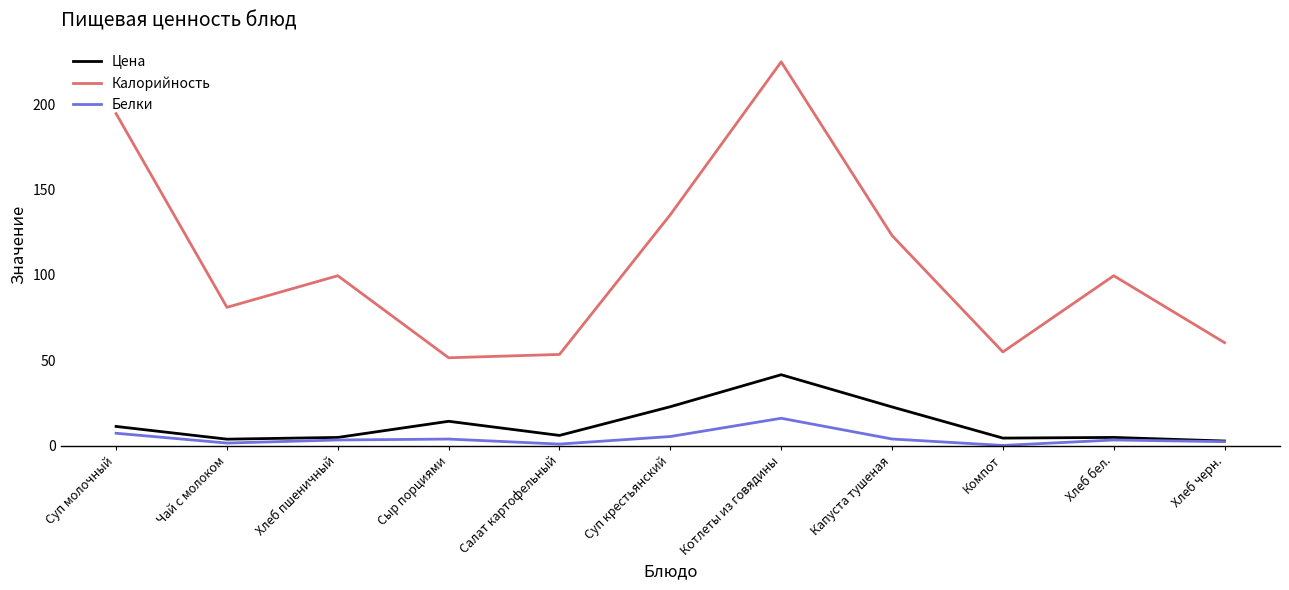

Rank the series by their maximum value, from lowest to highest.

Белки, Цена, Калорийность